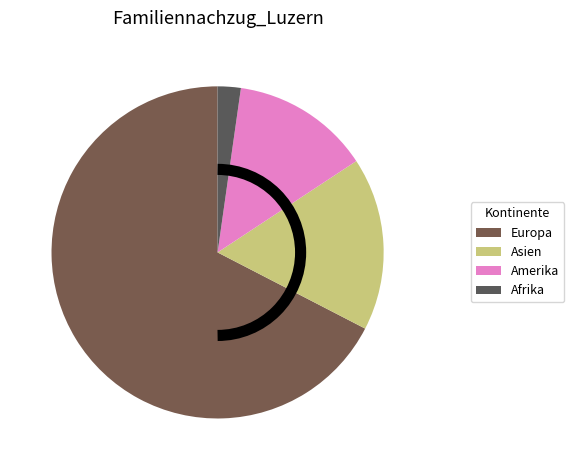

Is there a majority slice in this chart?

Yes